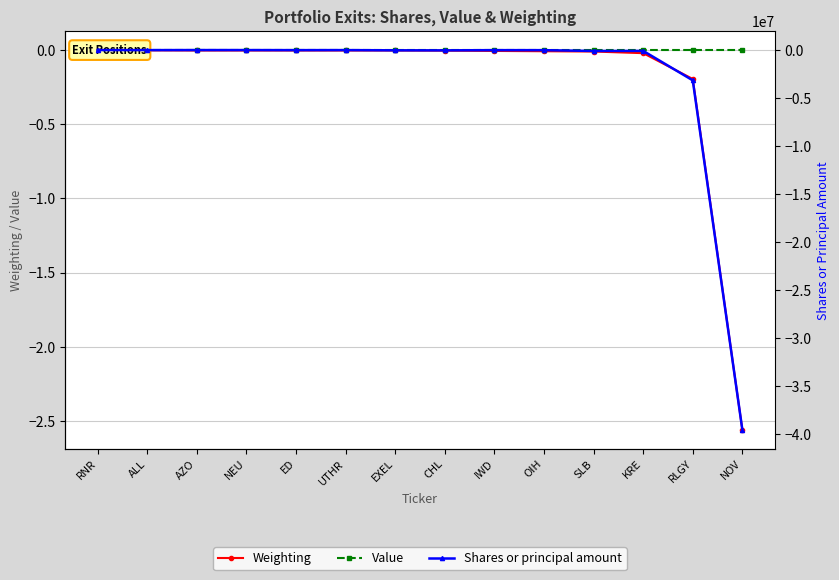

List the series in order of their peak value, highest first.

Value, Weighting, Shares or principal amount